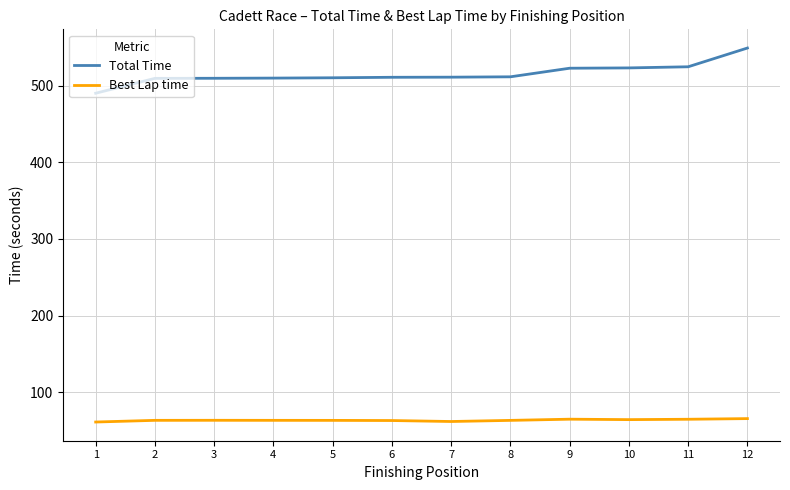

Does the chart have visible grid lines?

Yes